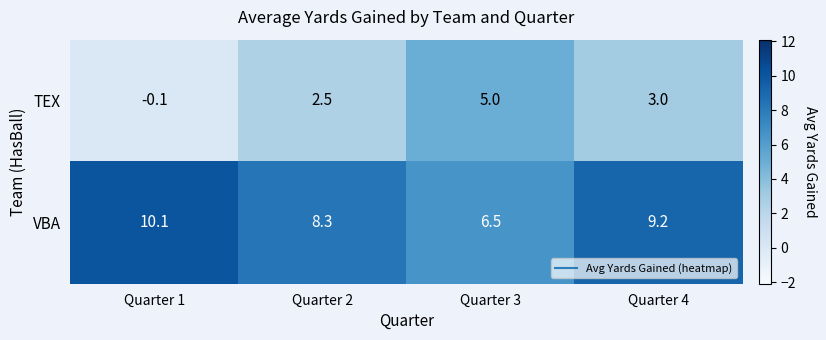

How many distinct data groups are displayed?

2